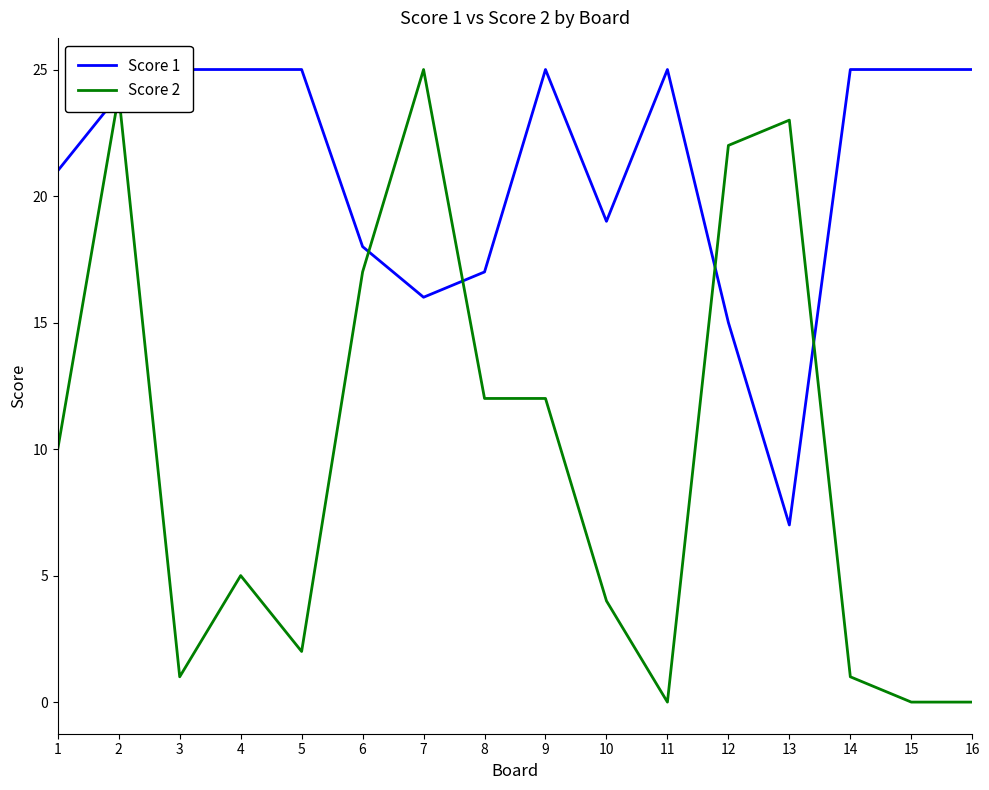

What is the difference between the maximum and minimum values in the Score 1 series?

18